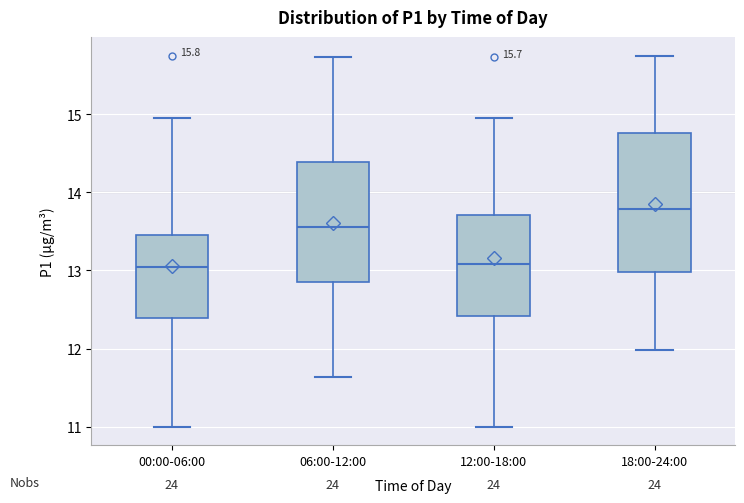

Comparing the boxes themselves (not the whiskers), which one is the tallest?

18:00-24:00